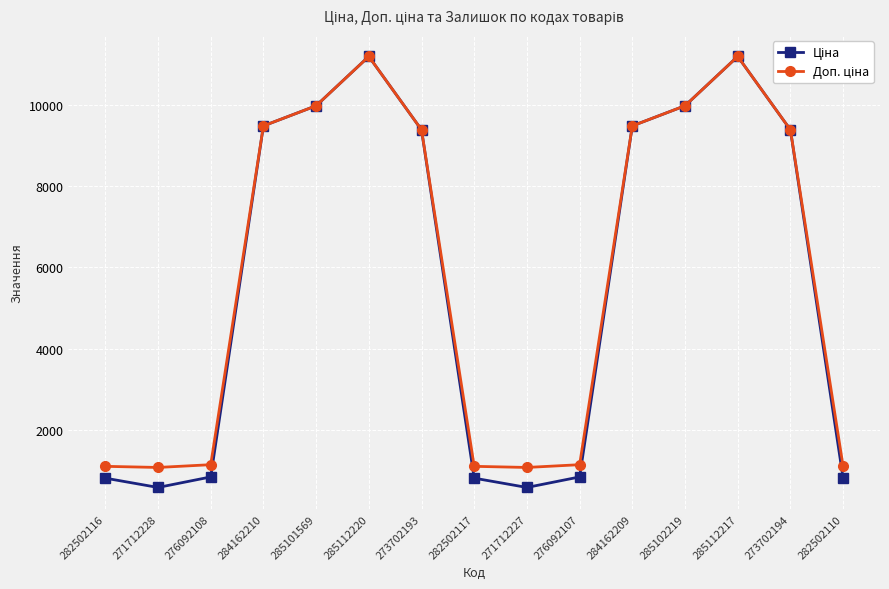

What is the greatest value displayed?

11188.2